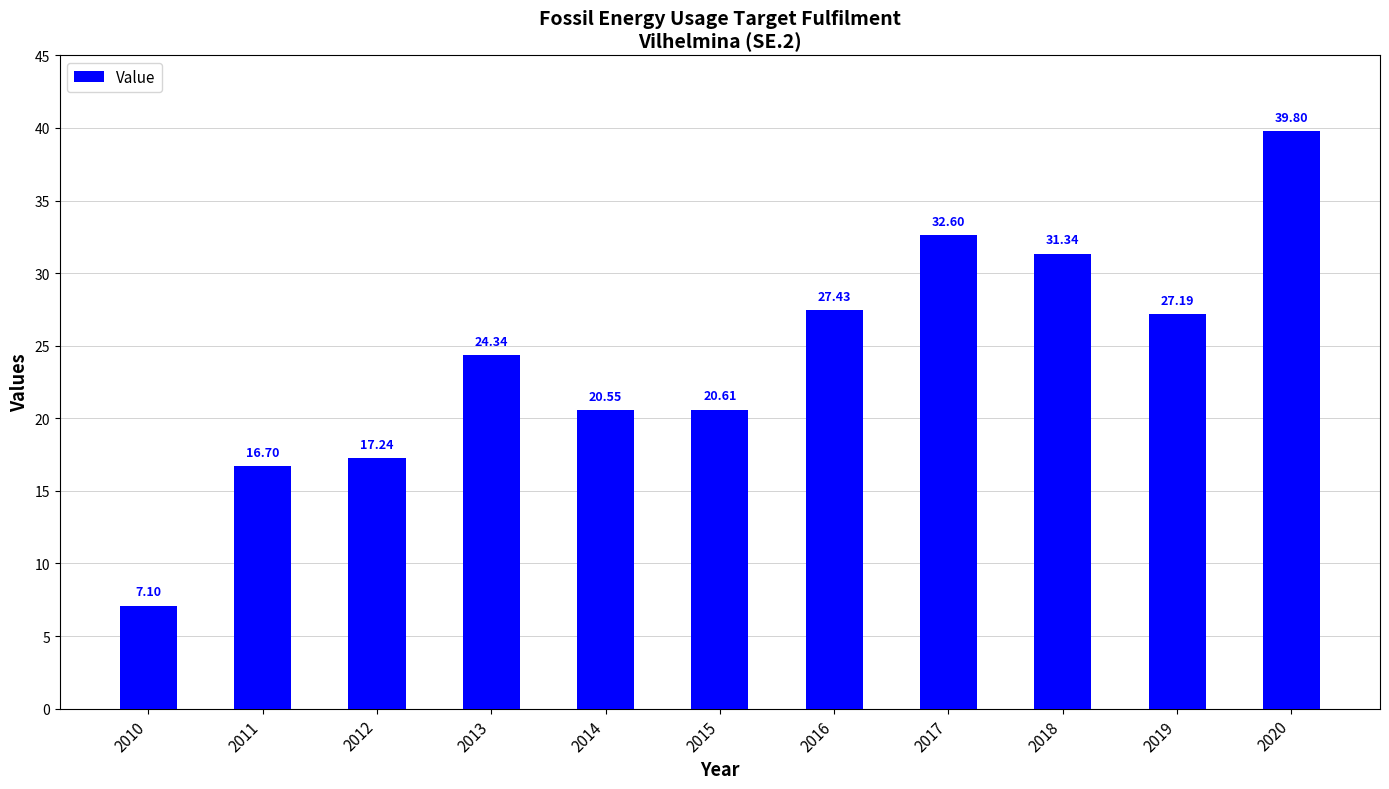

What is the change in value from 2016 to 2018?

+3.9